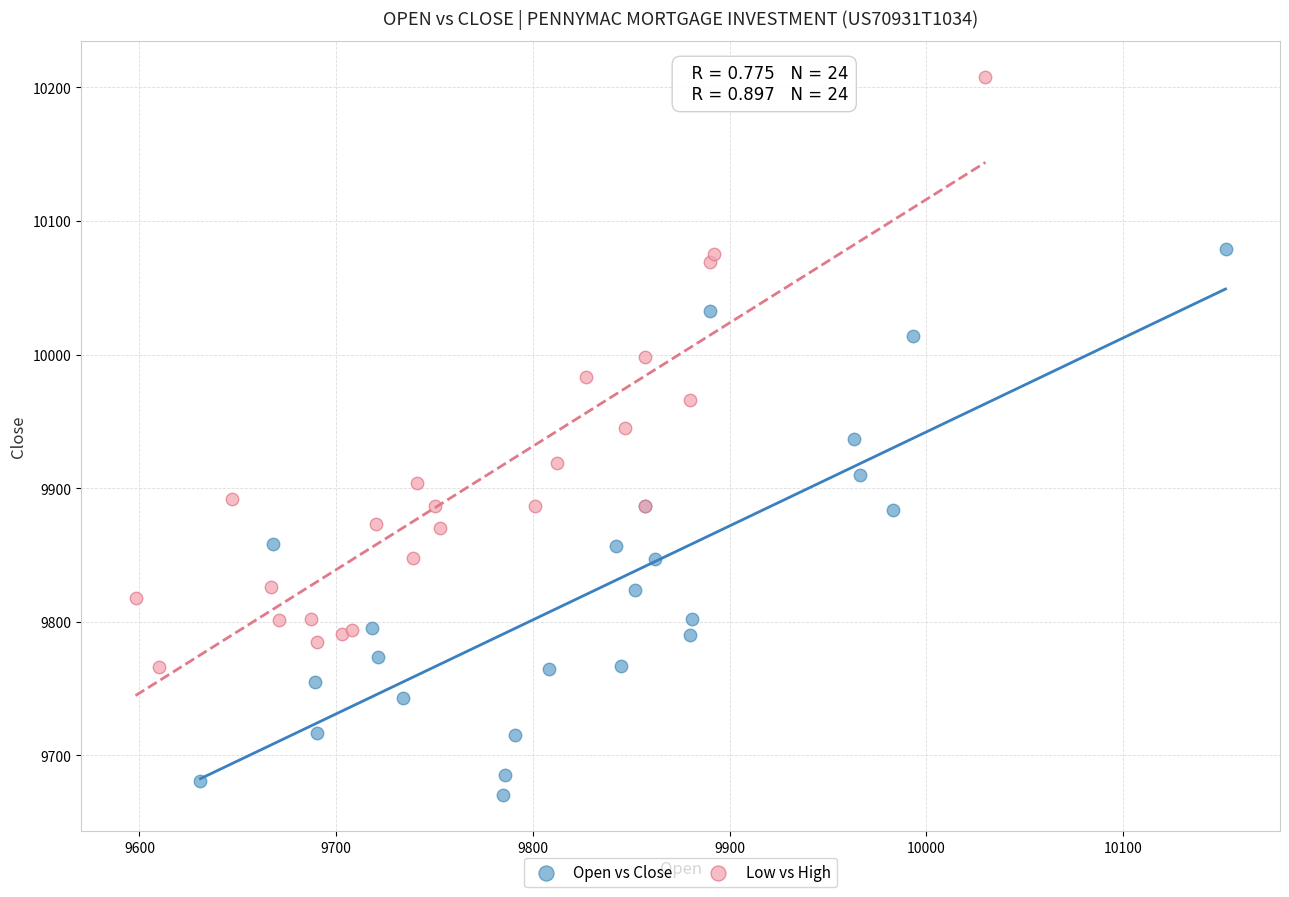

Which series reaches the minimum Y coordinate?

Open vs Close